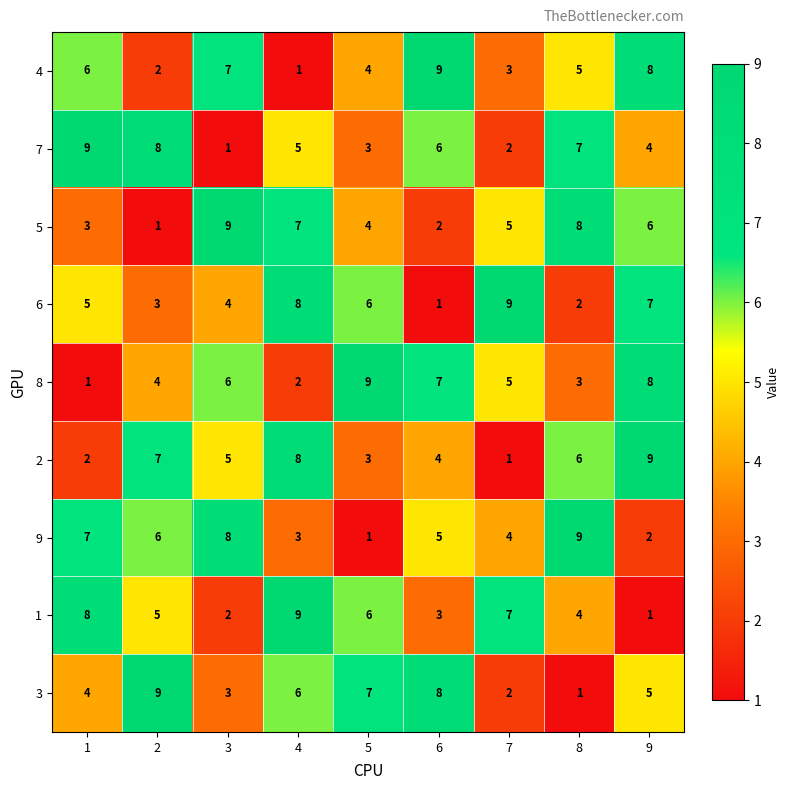

What is the total value across all series at 1?

45